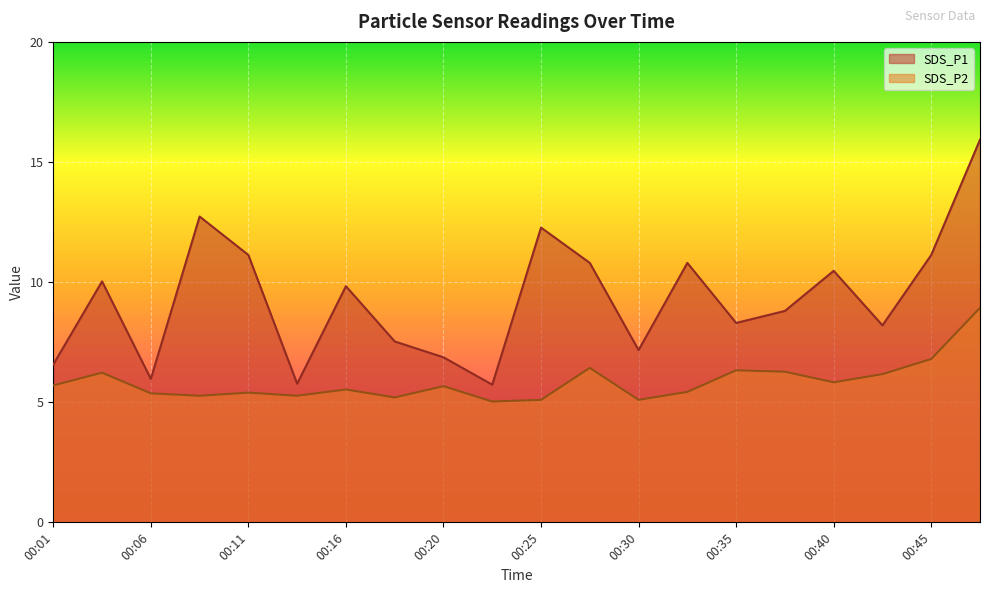

What is the total value across all series at 00:47?

24.9